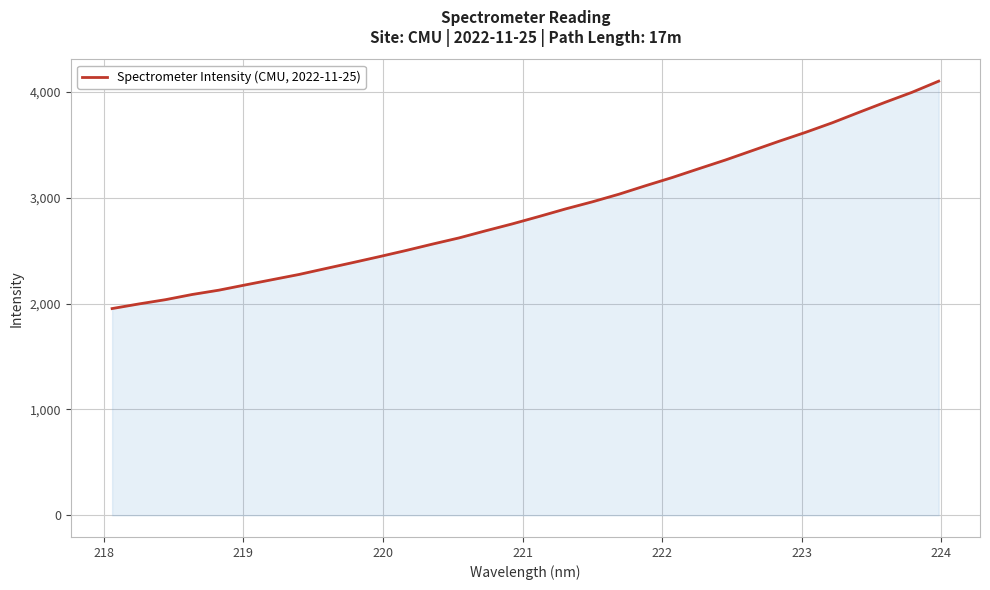

True or false: there are more than 0 points higher than both neighbors.

False